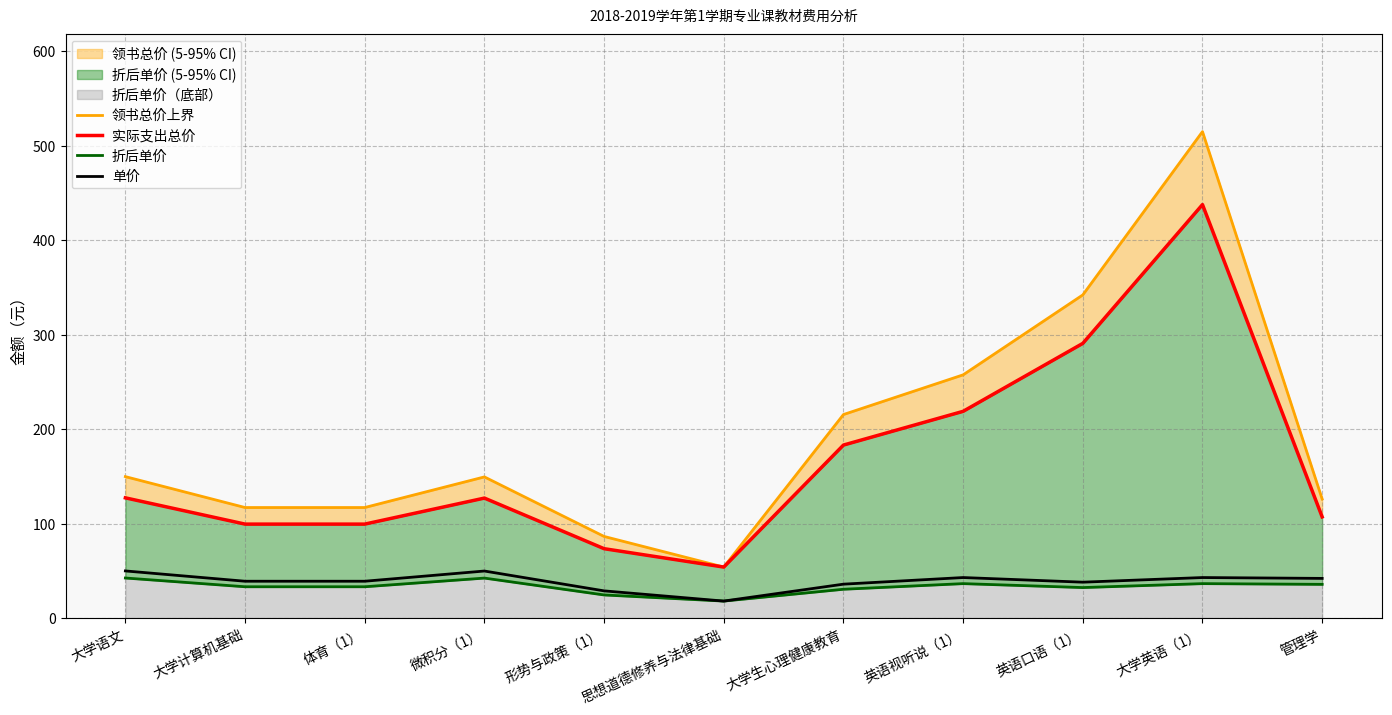

How many values in the 折后单价 series are below 33?

4